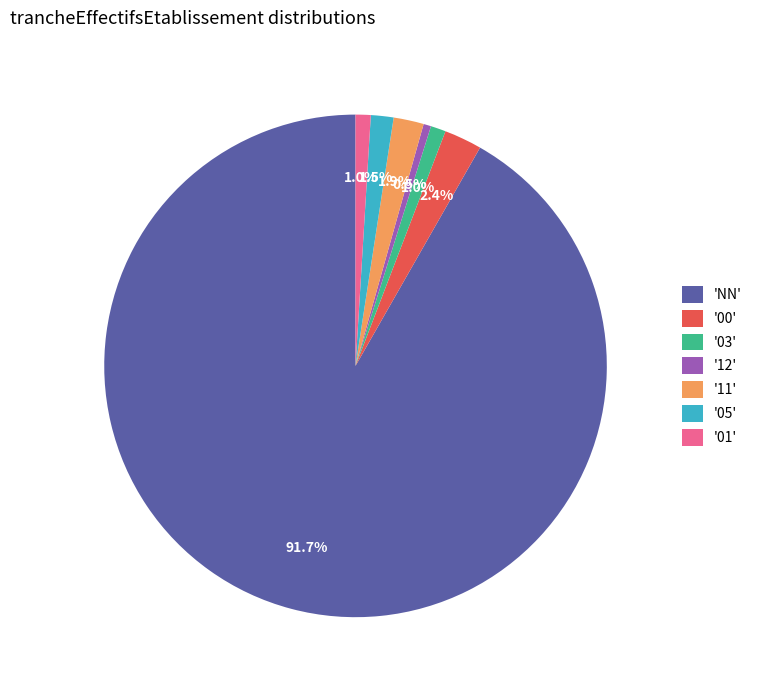

Approximately how many times larger is the value at '03' compared to '11'?

0.5